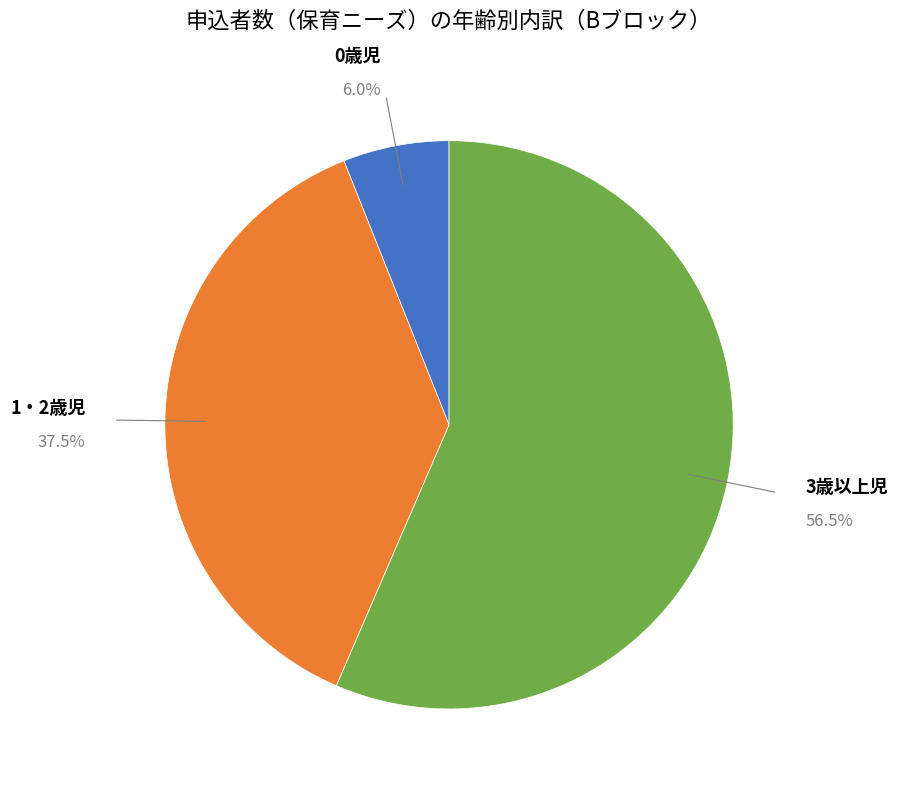

Approximately how many times larger is the value at 1・2歳児 compared to 0歳児?

6.2